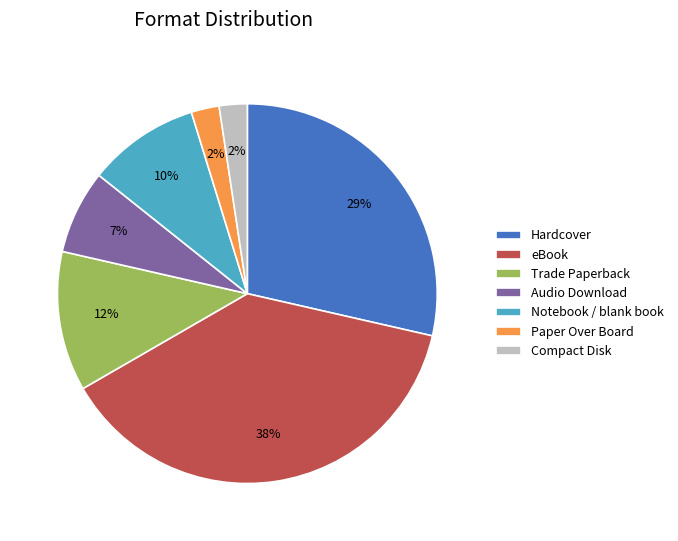

How many segments does this pie chart have?

7